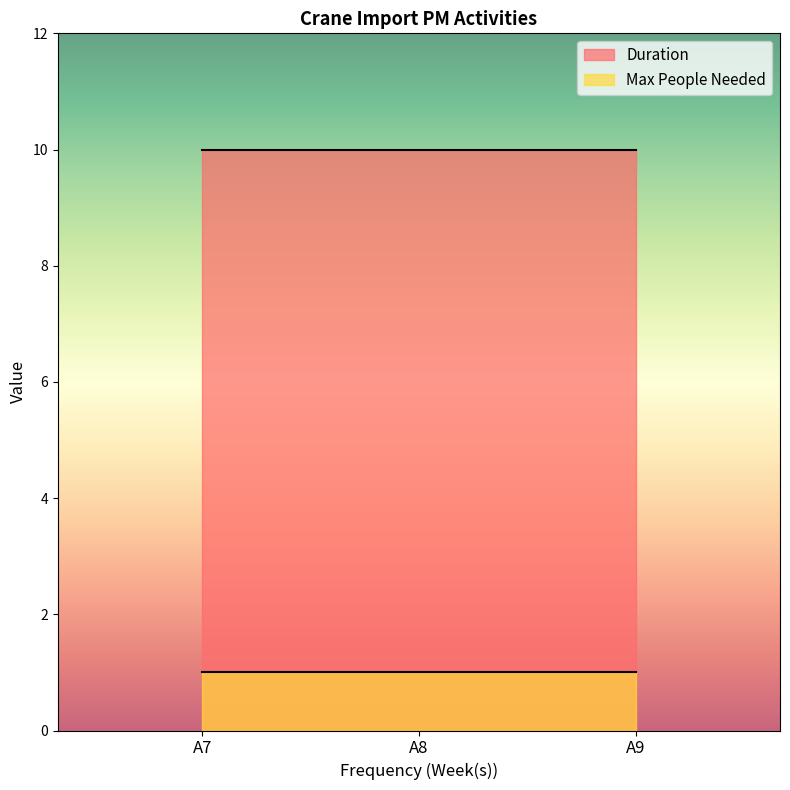

Reading right to left, transcribe all the data shown in this chart.

Duration: 10	10	10
Max People Needed: 1	1	1